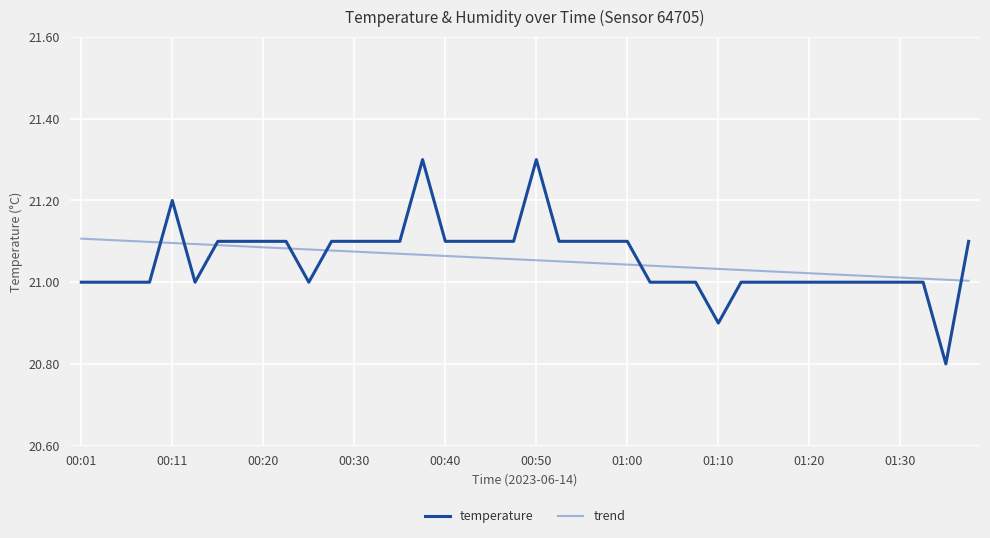

What is the greatest value displayed?

21.3